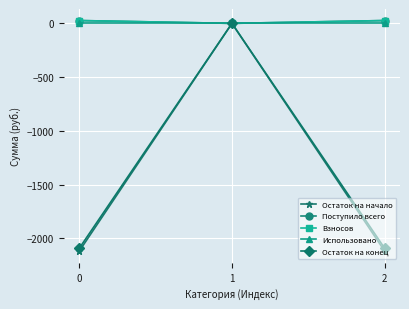

What is the total value across all series at 2?

-4162.4